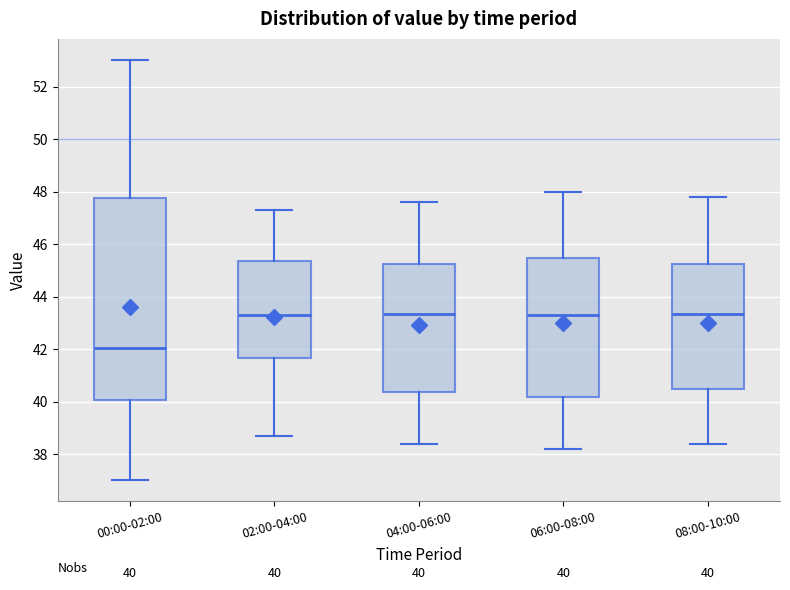

Comparing the boxes themselves (not the whiskers), which one is the tallest?

00:00-02:00